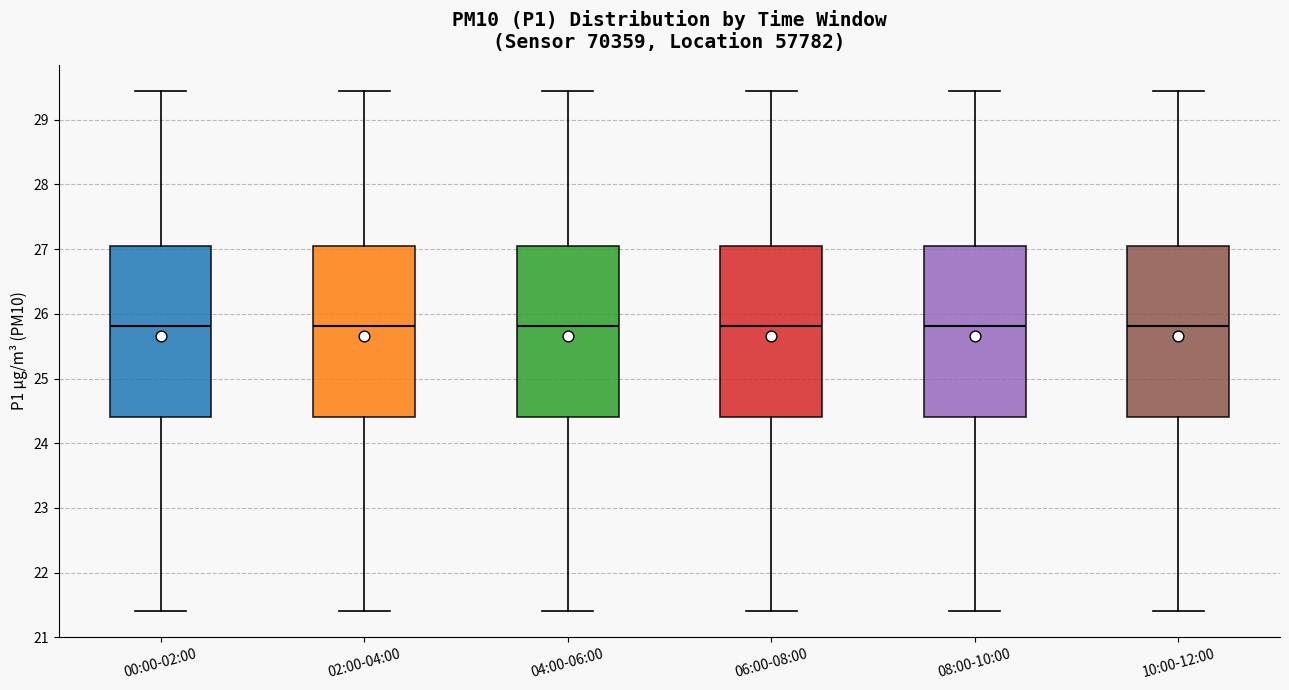

Reading left to right, read every box against the y-axis: the position of its median line, the range the box covers, and the ends of its whiskers. The values are not printed on the chart, so give them approximately, as read against the axis.

00:00-02:00: median 25.8, box 24.4 to 27.0, whiskers 21.4 to 29.5
02:00-04:00: median 25.8, box 24.4 to 27.0, whiskers 21.4 to 29.5
04:00-06:00: median 25.8, box 24.4 to 27.0, whiskers 21.4 to 29.5
06:00-08:00: median 25.8, box 24.4 to 27.0, whiskers 21.4 to 29.5
08:00-10:00: median 25.8, box 24.4 to 27.0, whiskers 21.4 to 29.5
10:00-12:00: median 25.8, box 24.4 to 27.0, whiskers 21.4 to 29.5